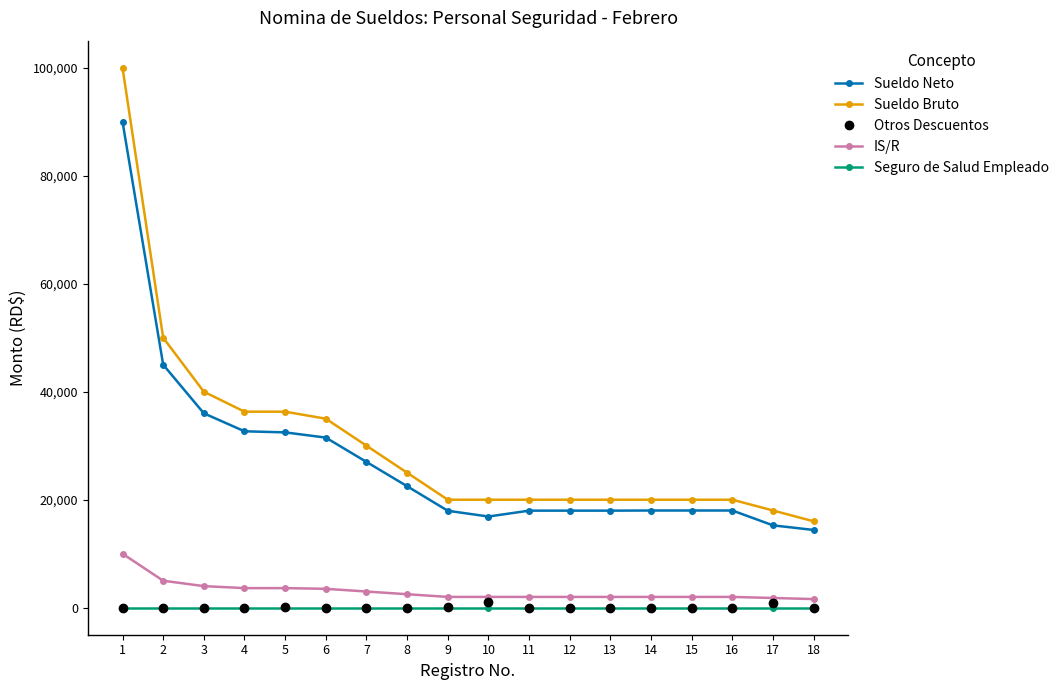

What is the value of the Sueldo Neto point at the 7th from the left?

27000.0